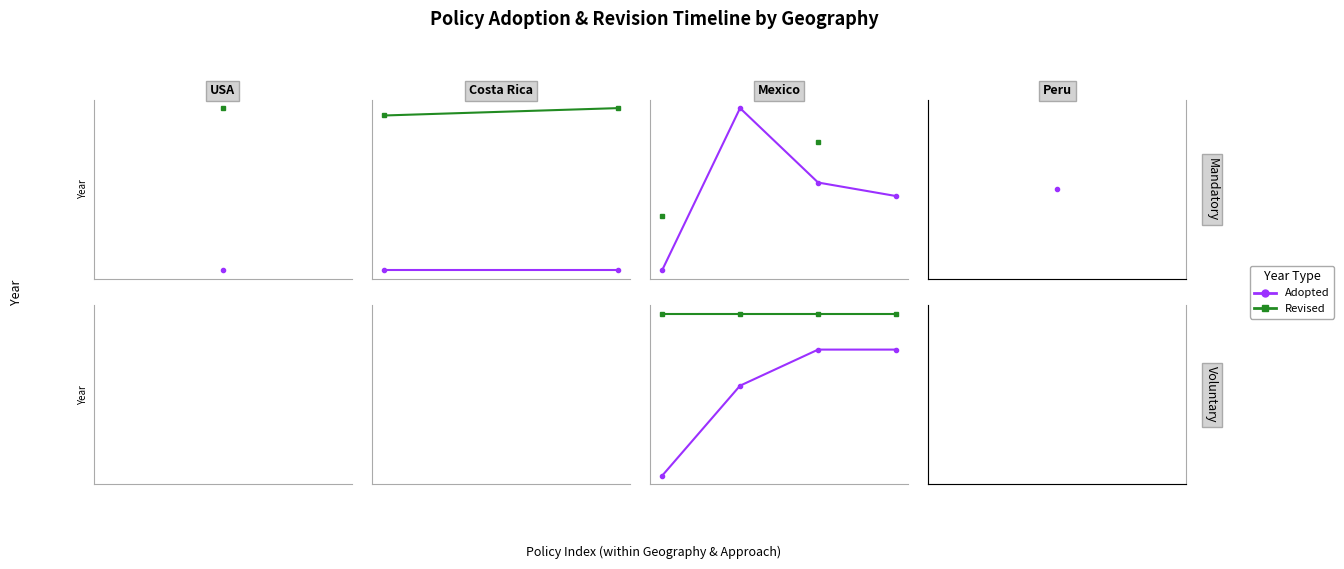

What is the sum of all Revised values?

8048